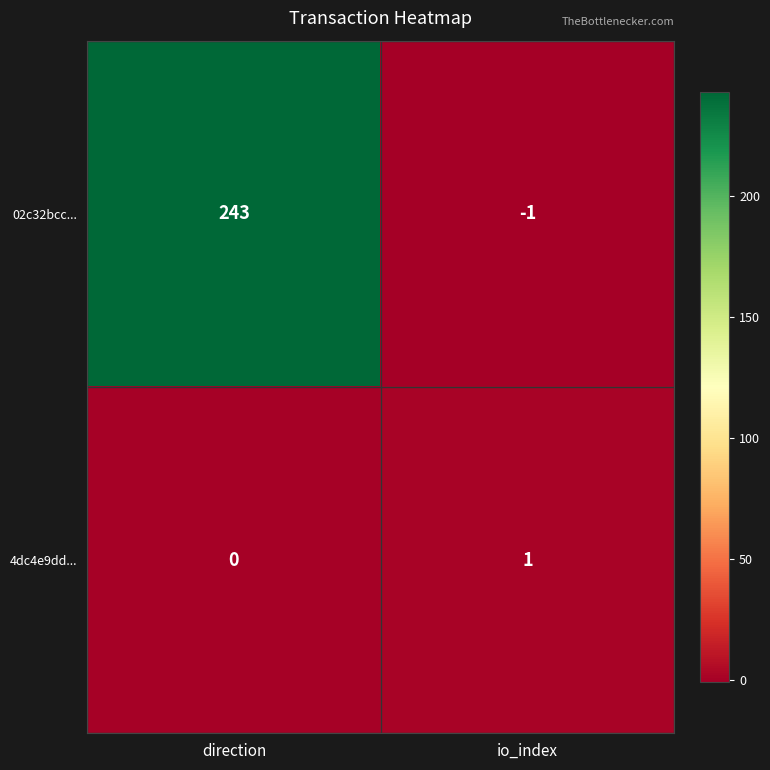

What is the maximum value shown in the chart?

243